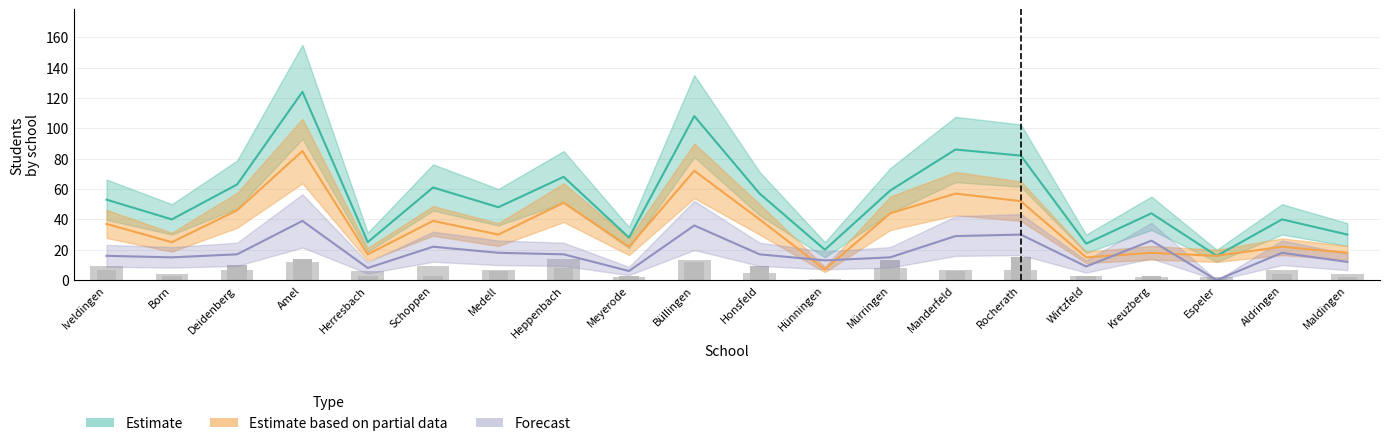

What position from the left is Deidenberg?

3